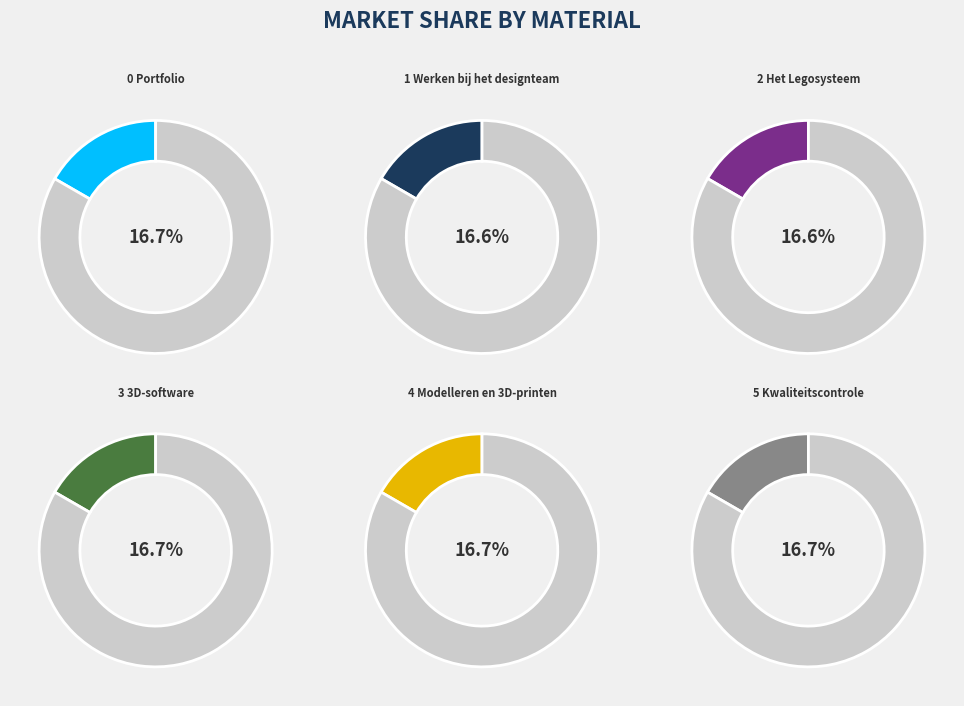

Count the number of slices in the pie.

6